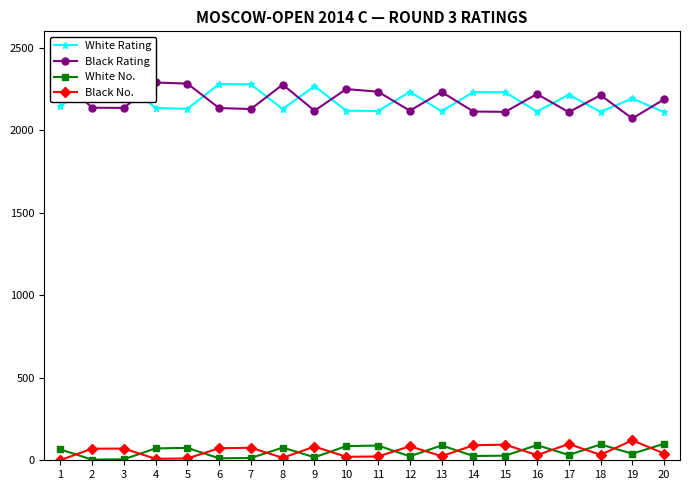

True or false: White Rating and White No. cross at least once.

False